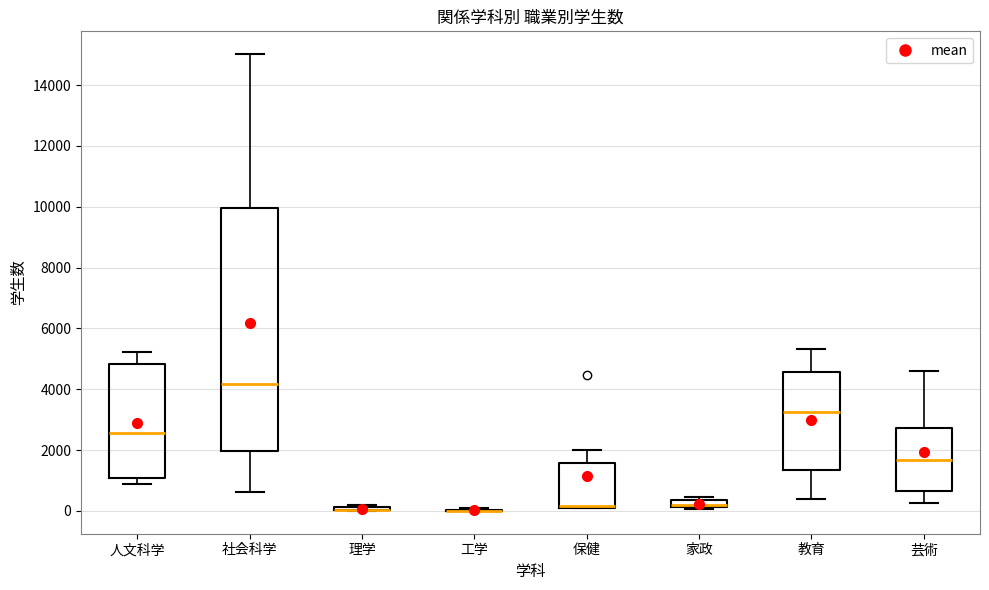

Where is the lower edge of the box for 人文科学 on the y-axis? The values are not printed on the chart, so give them approximately, as read against the axis.

1000